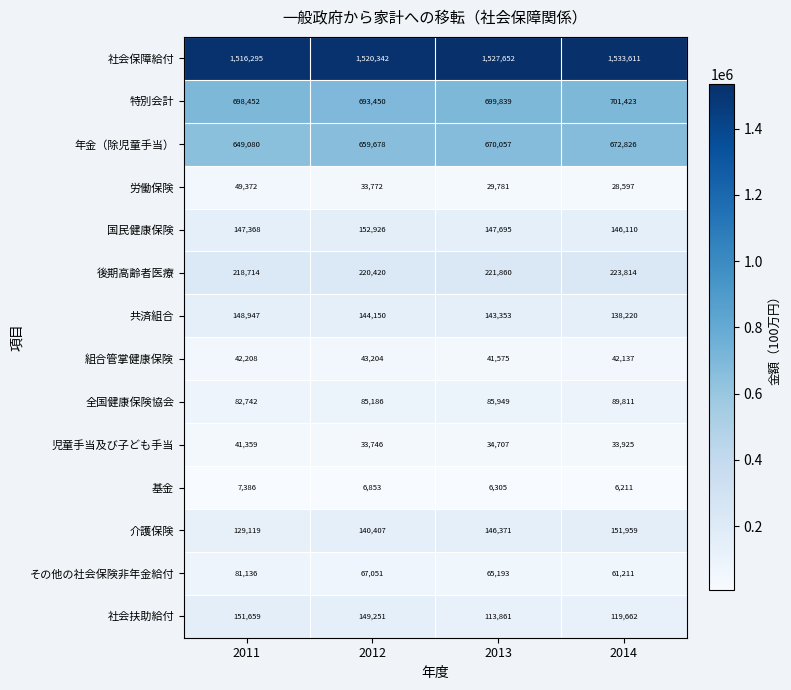

What is the maximum value for 労働保険?

49372